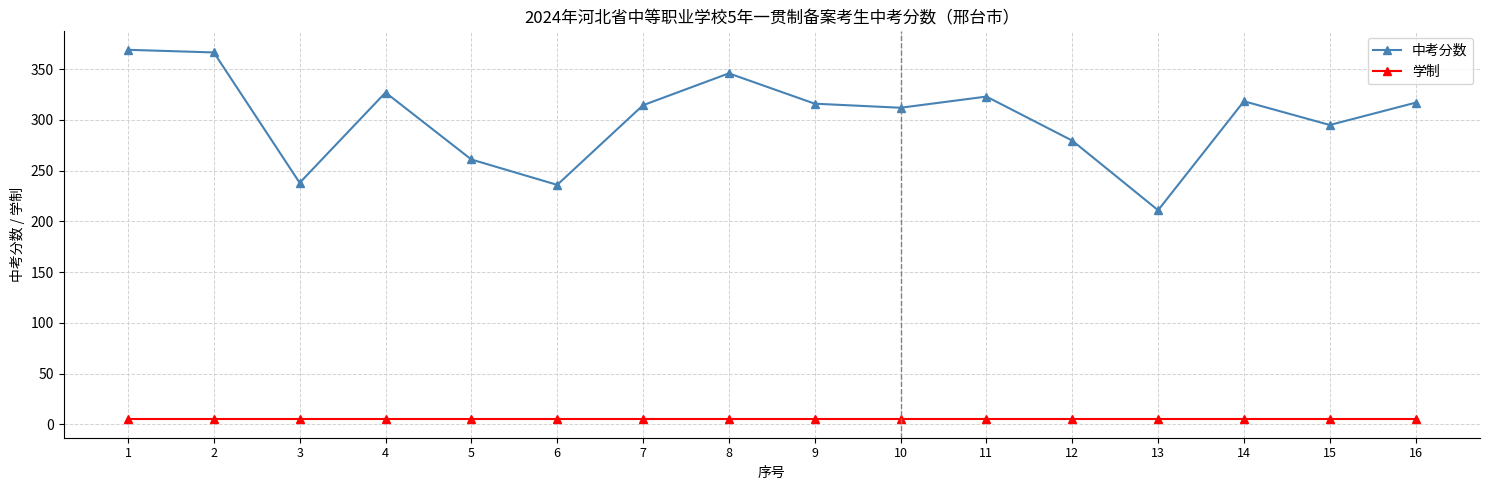

What is the average value of the 中考分数 series?

301.9